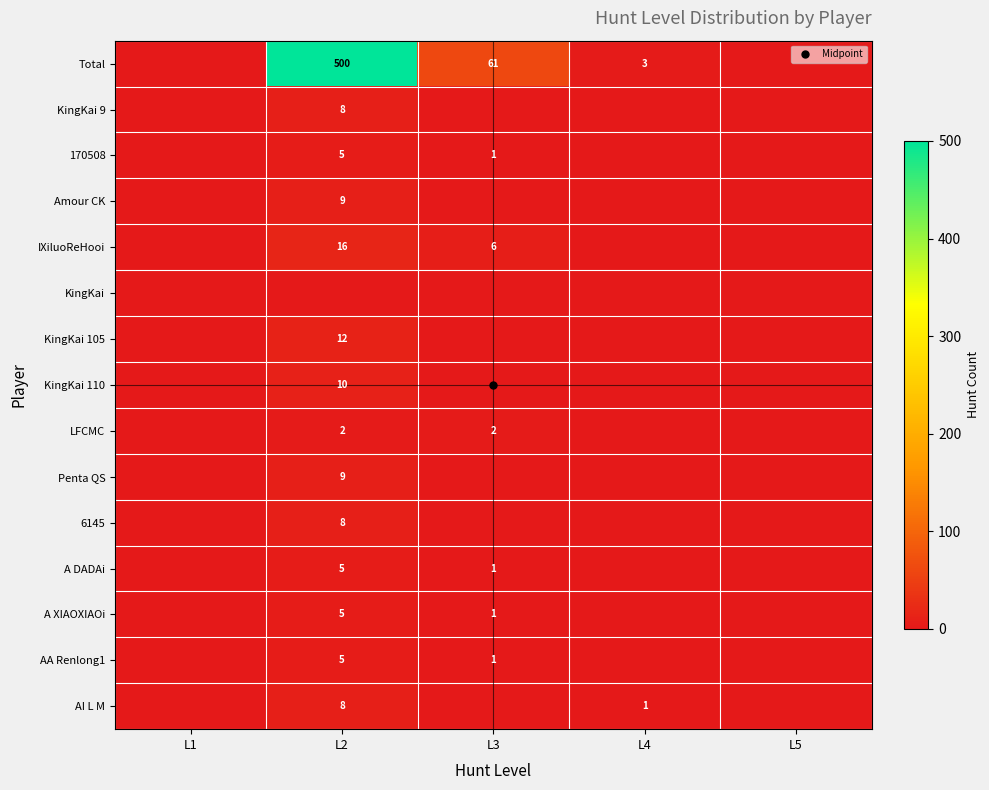

At which label is 170508 closest to 2?

L3